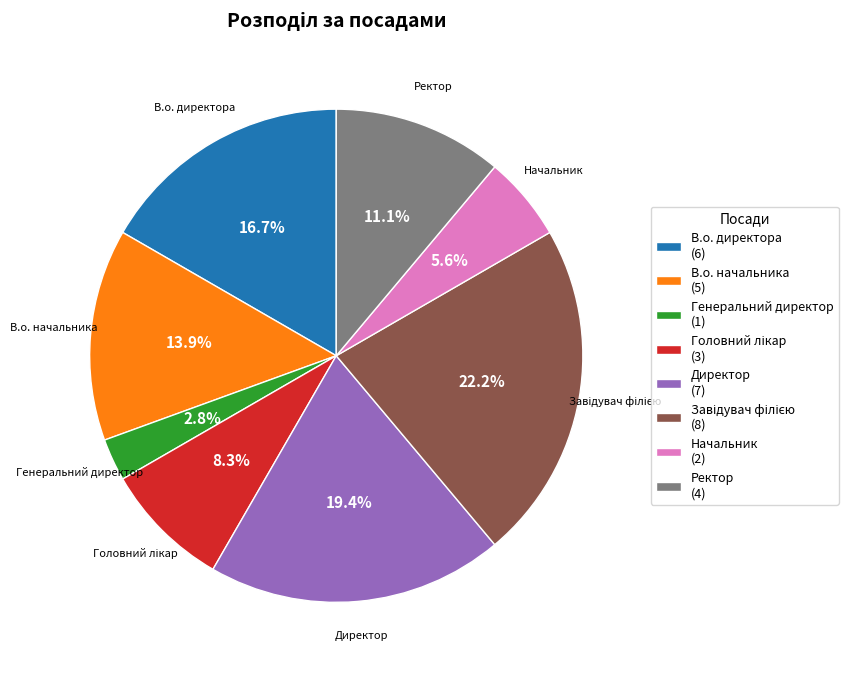

To the nearest percent, what percentage of the pie is Ректор?

11%